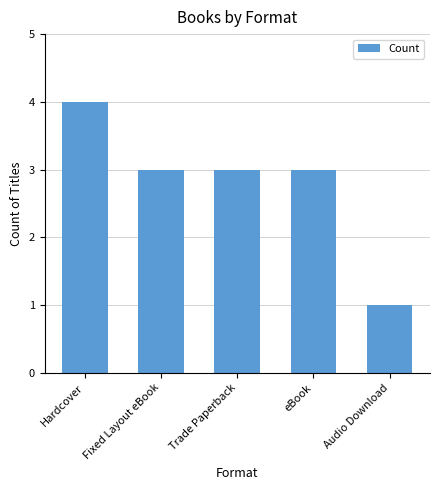

Reading right to left, what are all the values shown in this chart?

Audio Download=1	eBook=3	Trade Paperback=3	Fixed Layout eBook=3	Hardcover=4